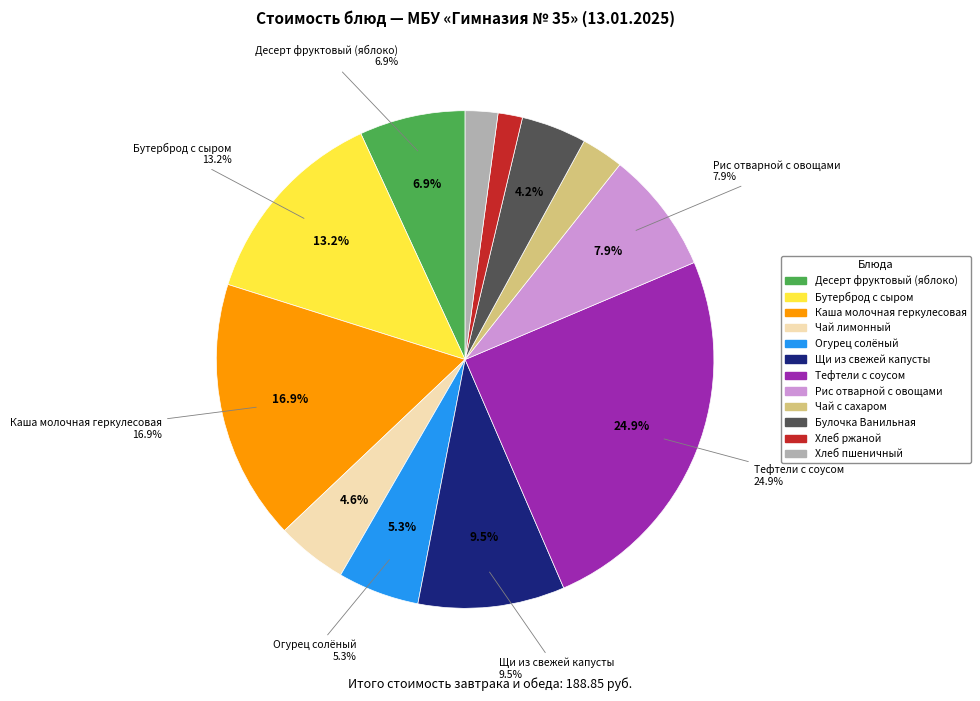

Between Бутерброд с сыром and Каша молочная геркулесовая, which is larger?

Каша молочная геркулесовая